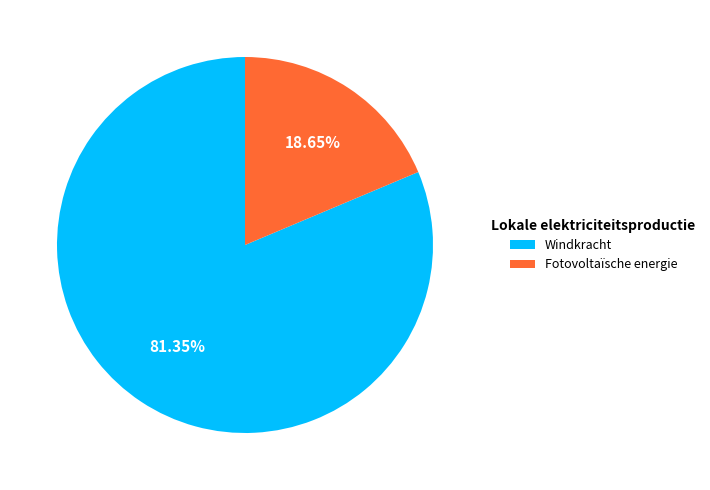

What is the majority slice?

Windkracht